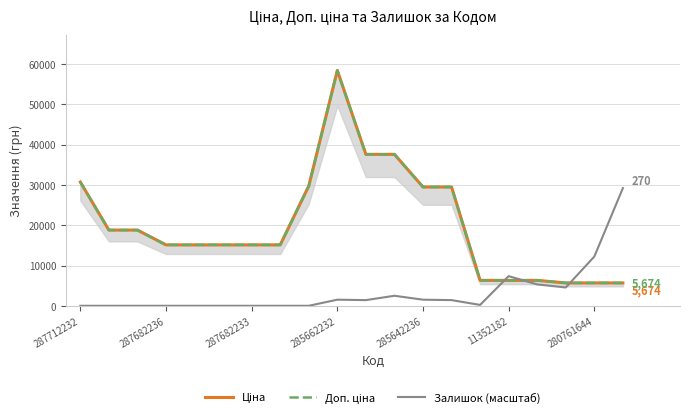

The Залишок (масштаб) series shows 1514.8 at 285642236. True or false?

True